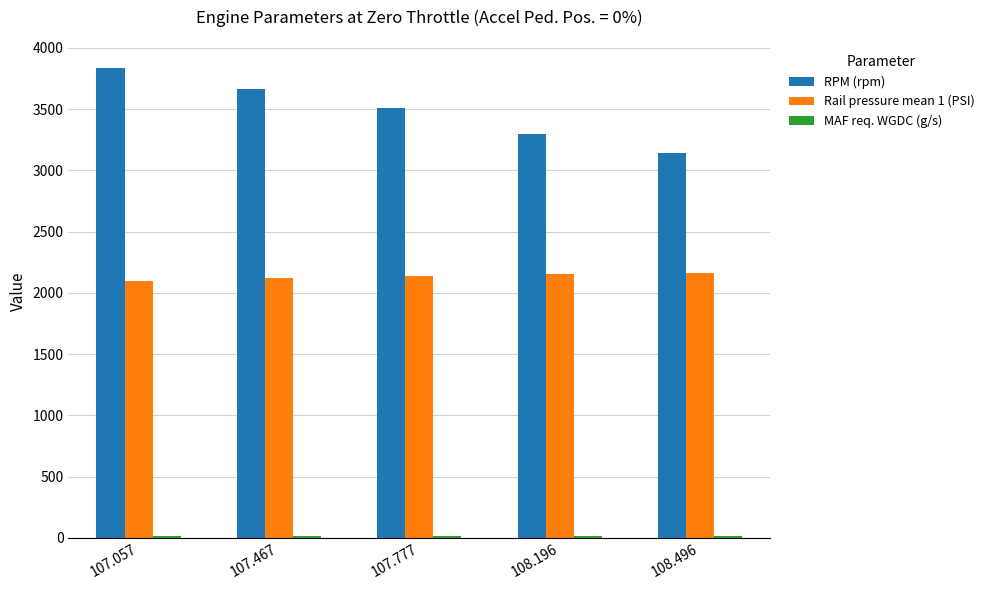

At how many categories does at least one series exceed 302?

5